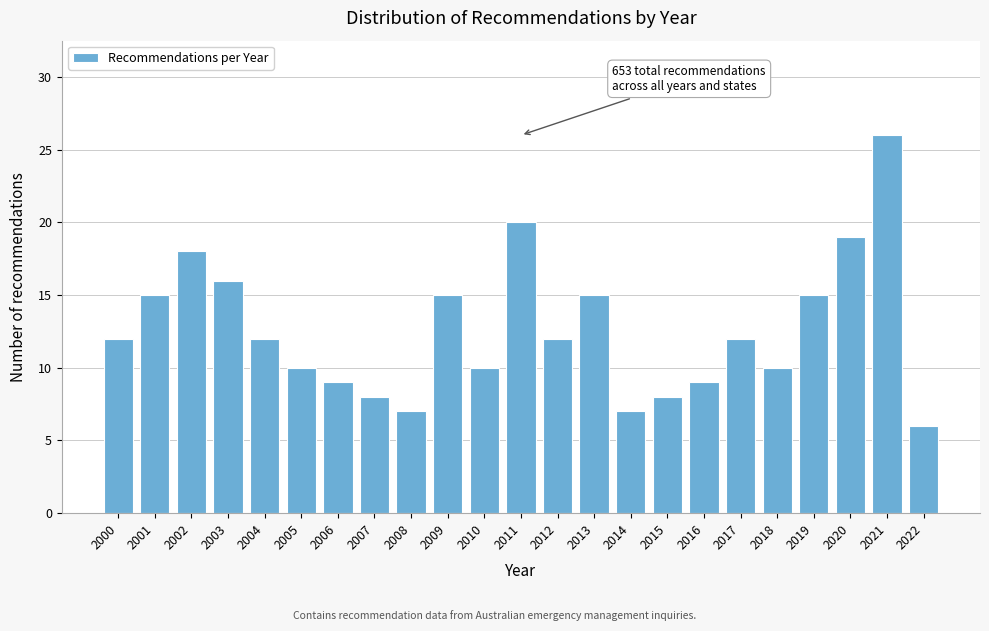

Reading right to left, what are all the values shown in this chart?

2022=6	2021=26	2020=19	2019=15	2018=10	2017=12	2016=9	2015=8	2014=7	2013=15	2012=12	2011=20	2010=10	2009=15	2008=7	2007=8	2006=9	2005=10	2004=12	2003=16	2002=18	2001=15	2000=12